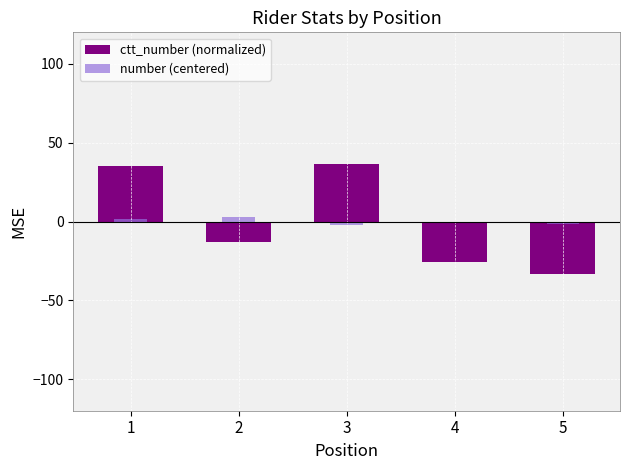

Reading left to right, what are all the values shown in this chart?

ctt_number (normalized): 35.2	-13.0	36.5	-25.6	-33.2
number (centered): 1.6	2.6	-2.4	-0.4	-1.4